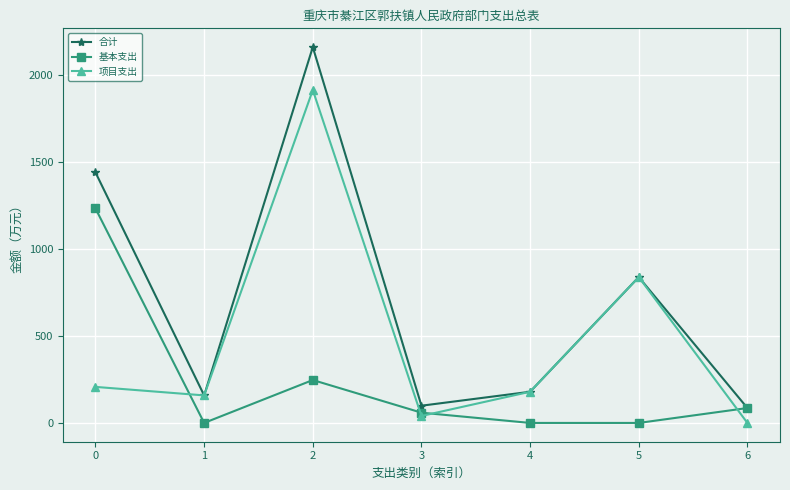

Reading left to right, what are all the values shown in this chart?

合计: 1438.0	158.0	2157.5	98.9	179.0	837.3	85.6
基本支出: 1231.1	0.0	246.3	58.9	0.0	0.0	85.6
项目支出: 206.9	158.0	1911.2	40.0	179.0	837.3	0.0